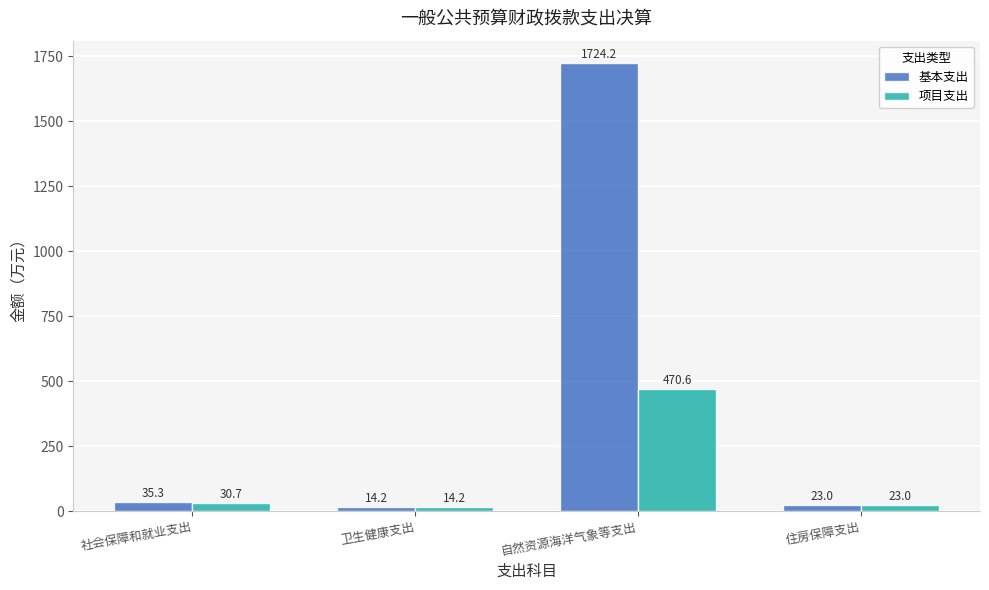

What is the total value across all series at 社会保障和就业支出?

66.0